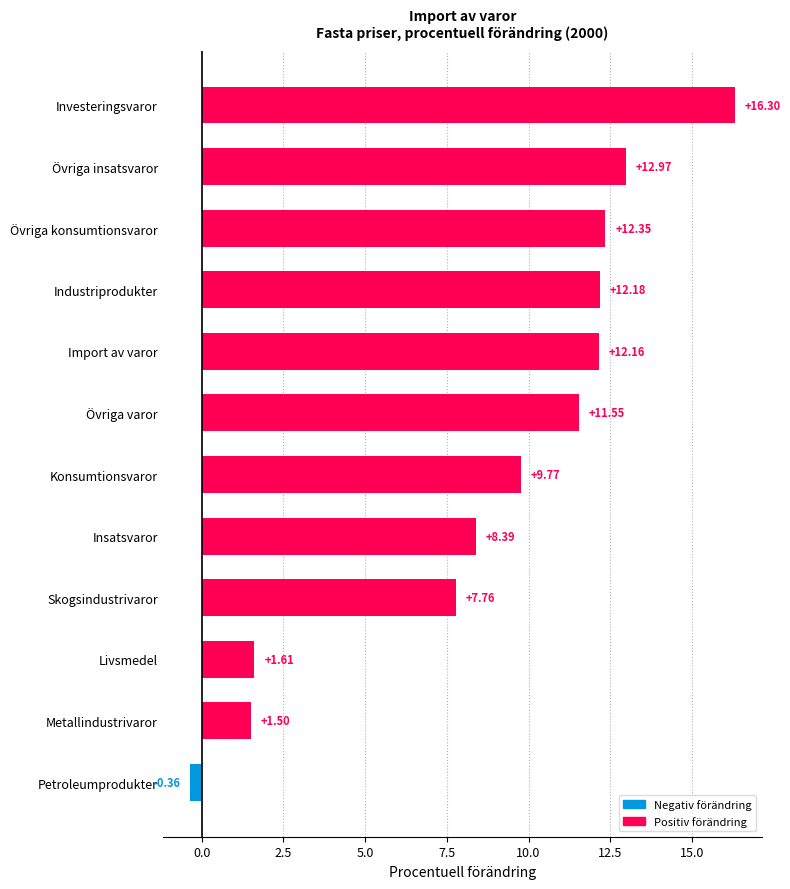

Read the value at Metallindustrivaror.

1.5